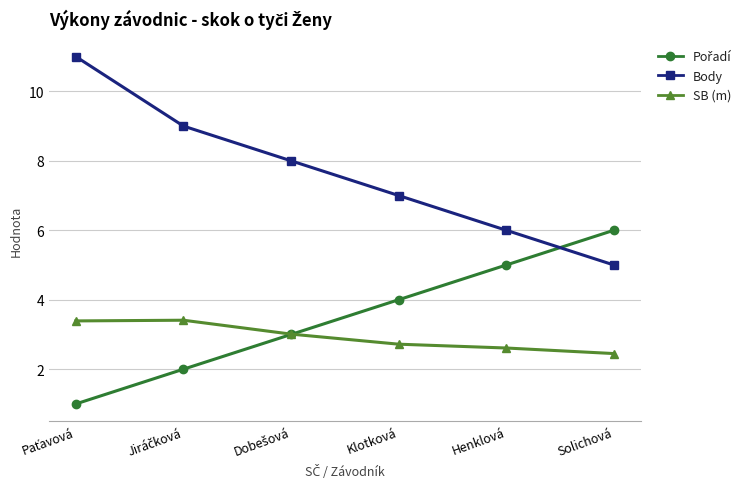

Does the chart have visible grid lines?

Yes